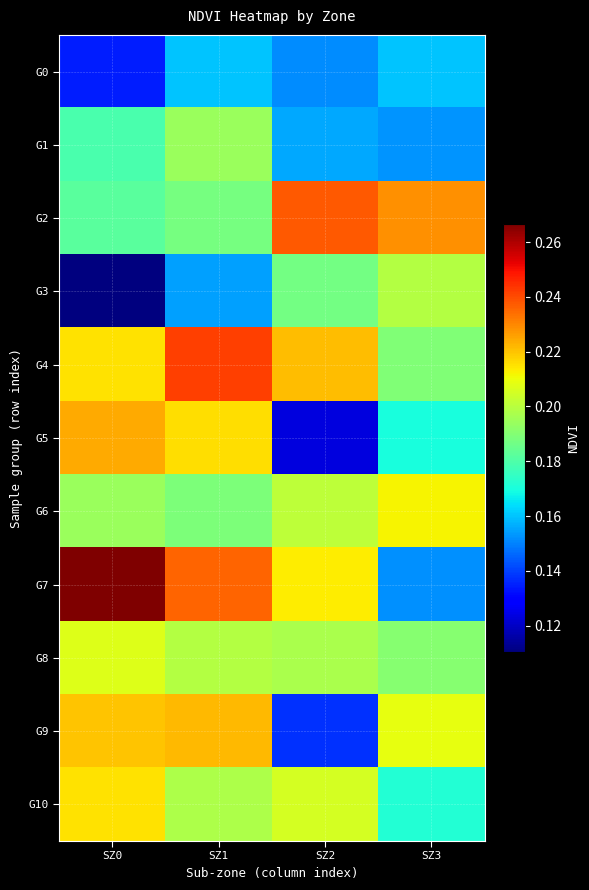

At how many categories does at least one series exceed 0?

4